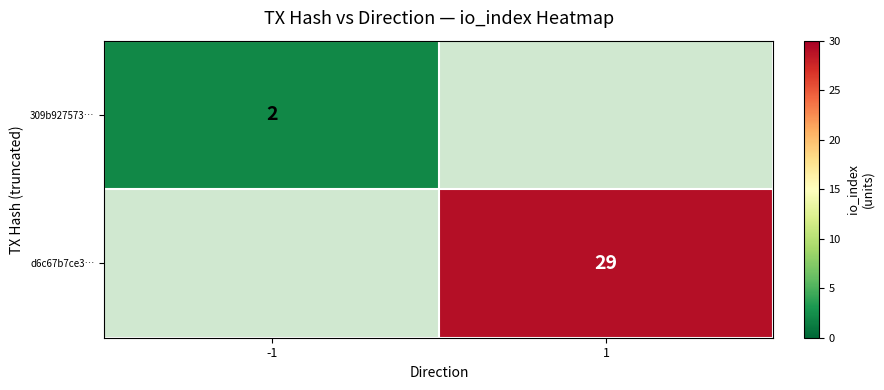

True or false: 309b927573… has a value of 2 at -1.

True